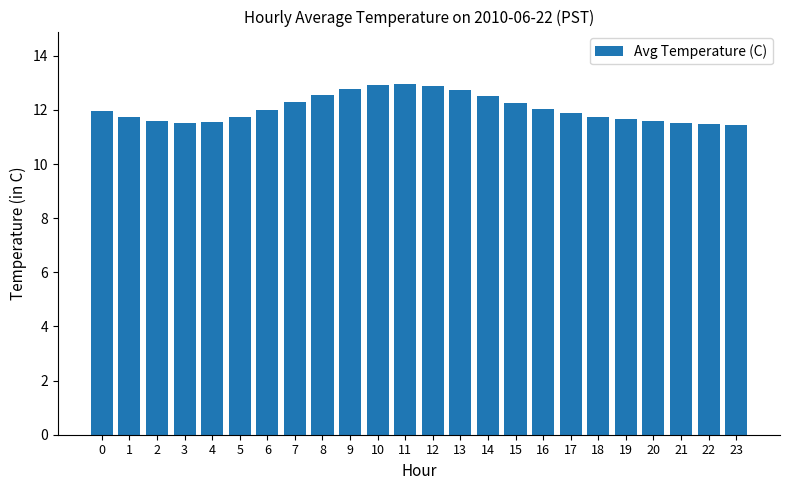

What value does the data have at 13?

12.7